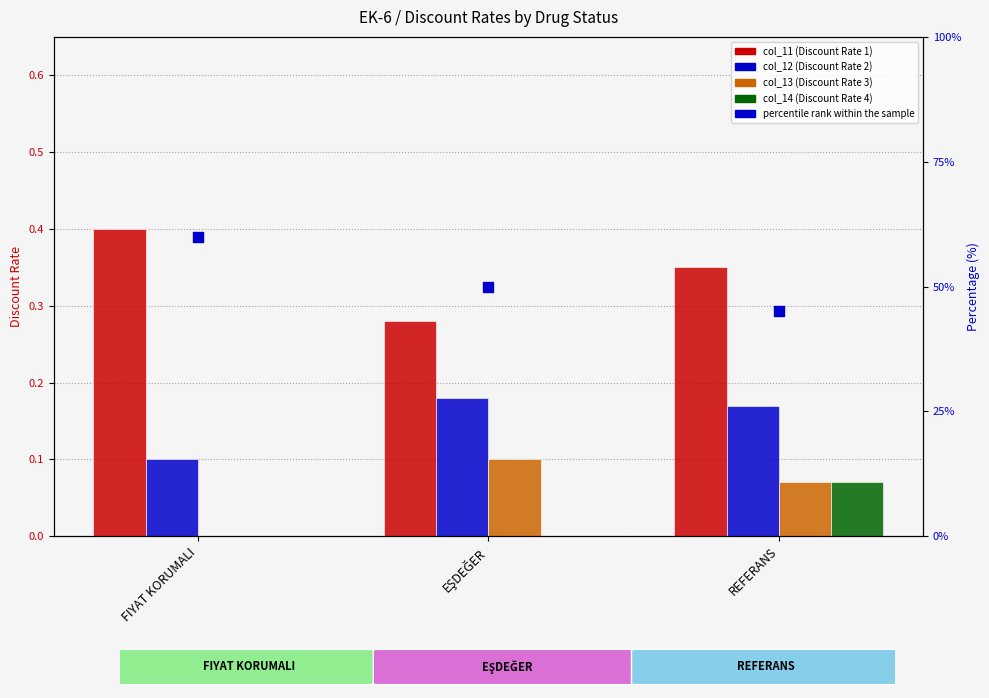

What is the total value across all series at EŞDEĞER?

1.1